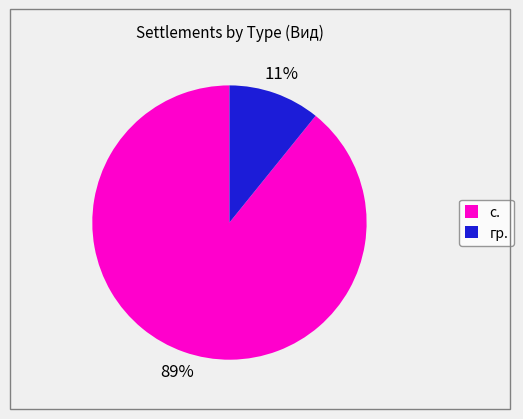

Rank the categories by value from highest to lowest.

с., гр.